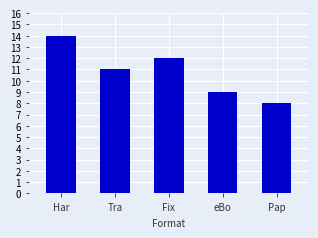

How many bars are there in total?

5